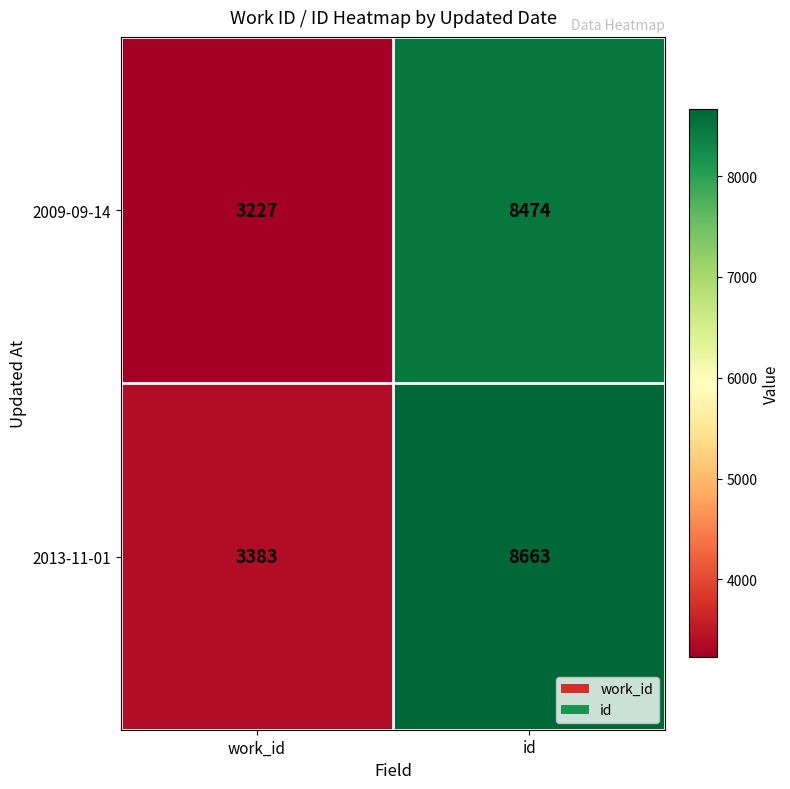

Reading left to right, transcribe all the data shown in this chart.

2009-09-14: 3227	8474
2013-11-01: 3383	8663